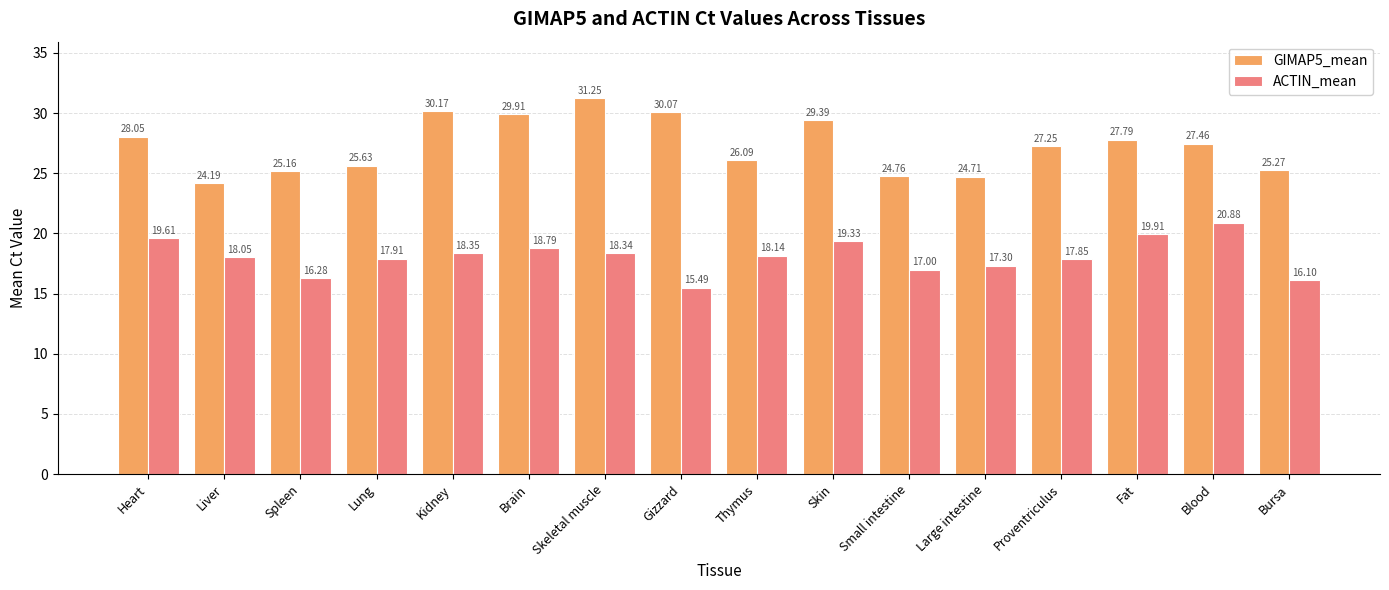

At which category is the sum across all series the highest?

Skeletal muscle